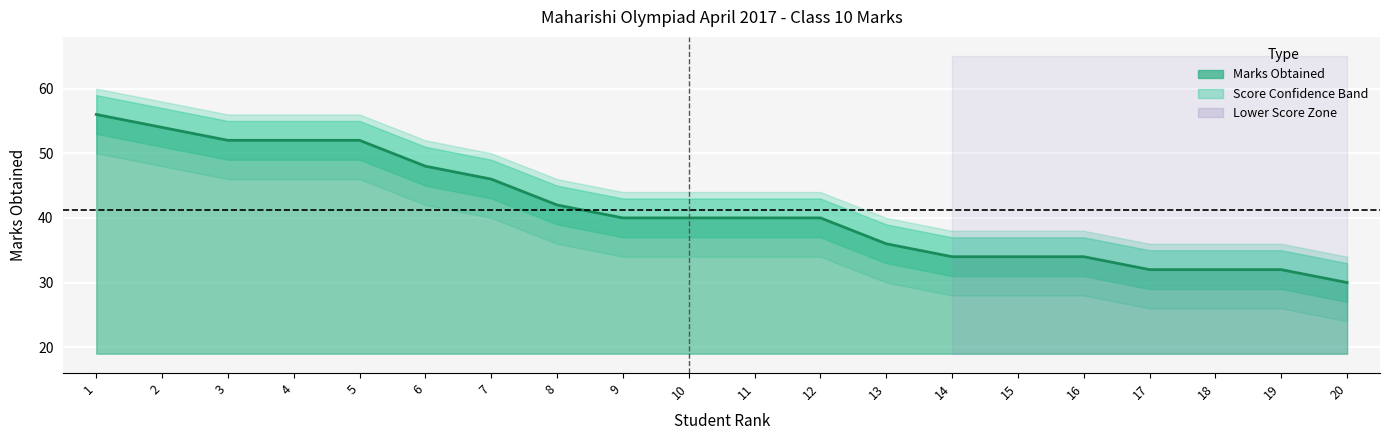

How many lines are shown in the chart?

3